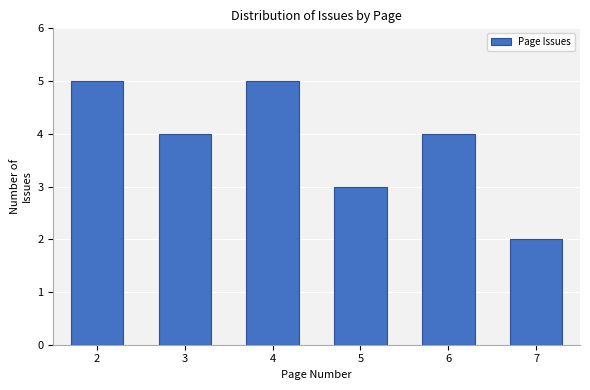

How tall is the bar that spans 2.5 to 3.5 on the x-axis? The values are not printed on the chart, so give them approximately, as read against the axis.

4